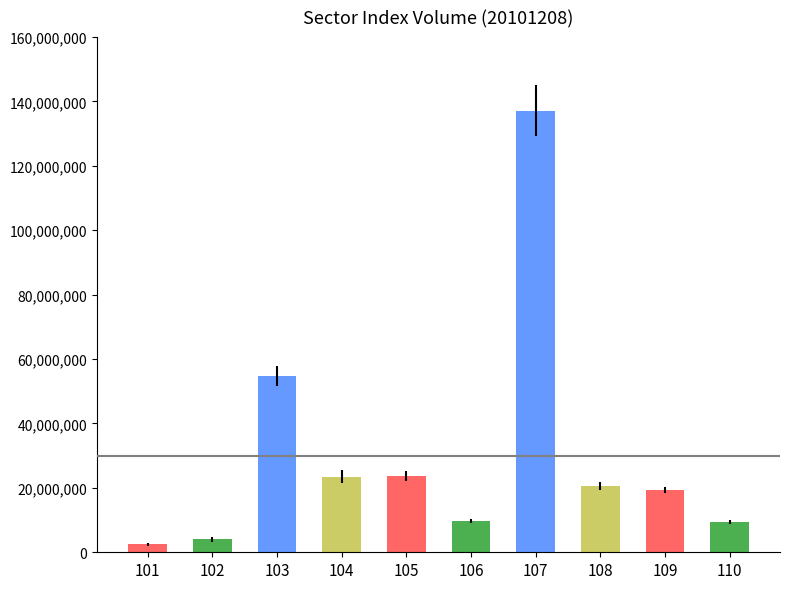

How many bars are there in total?

10